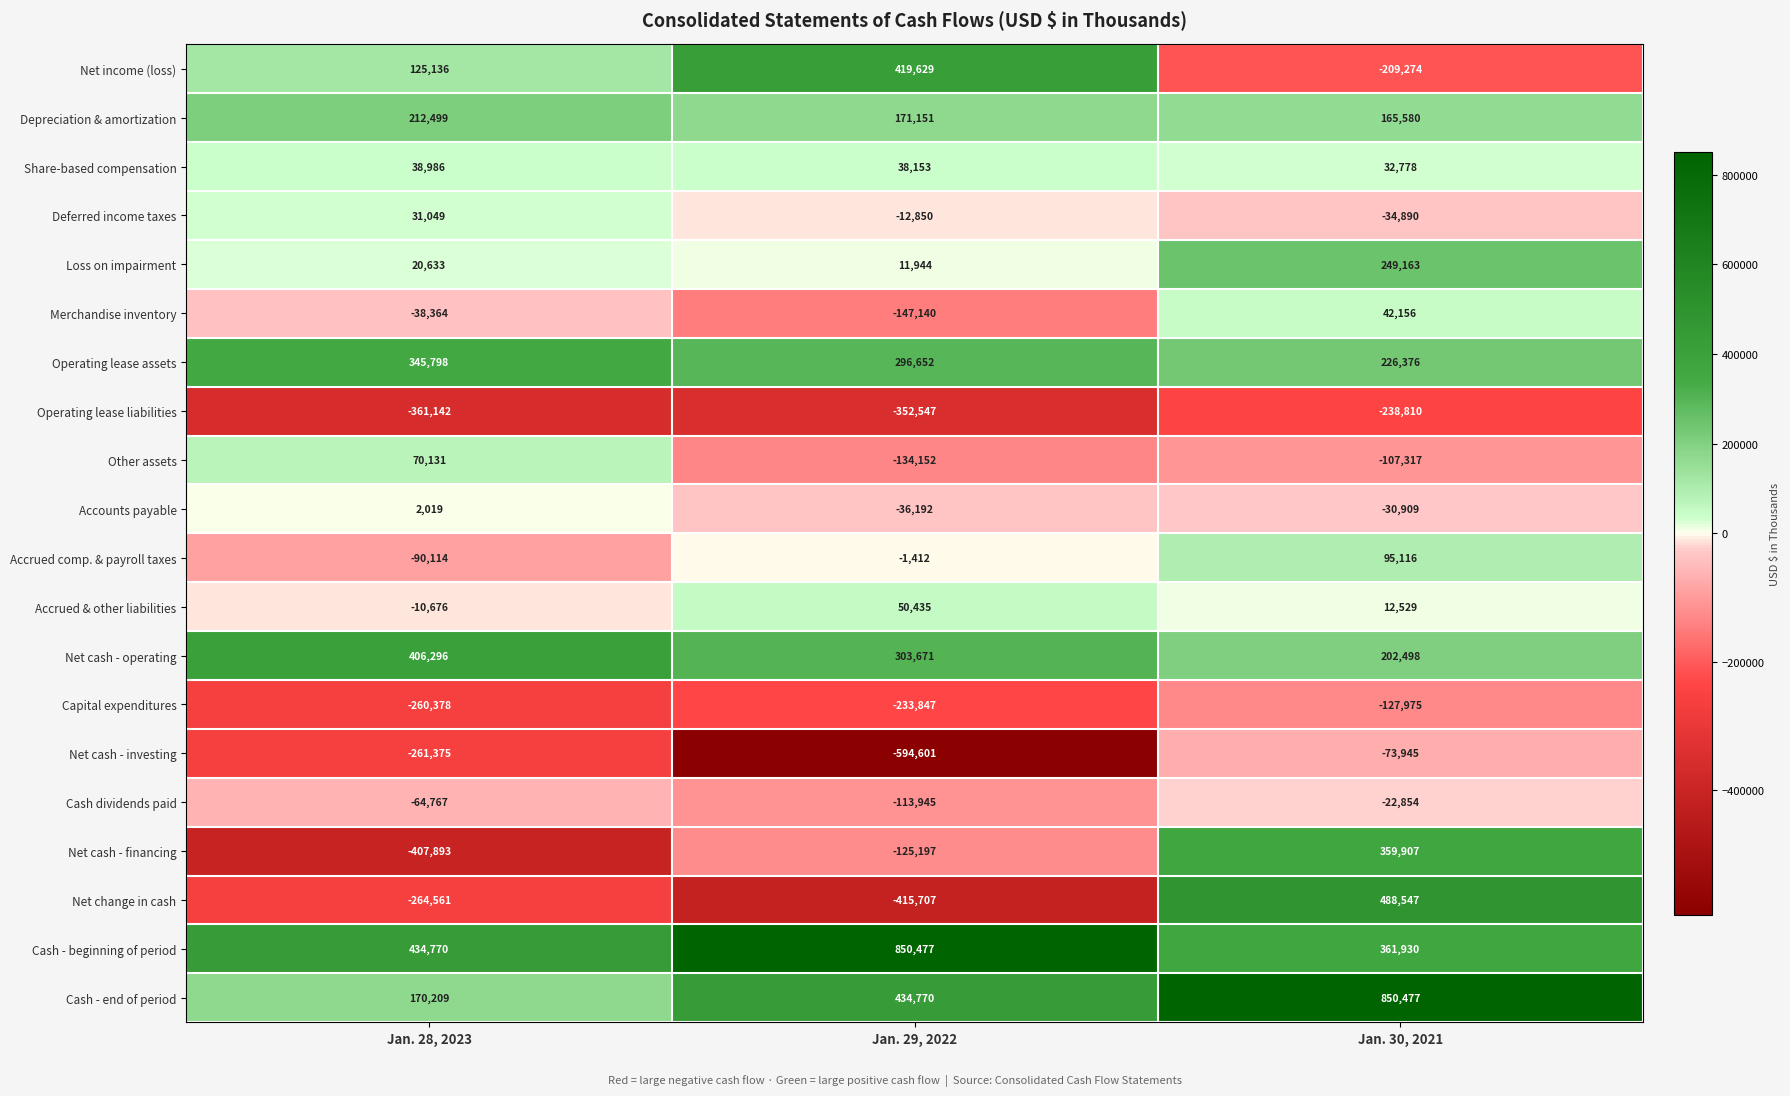

Which category has the highest value in the Net change in cash series?

Jan. 30, 2021